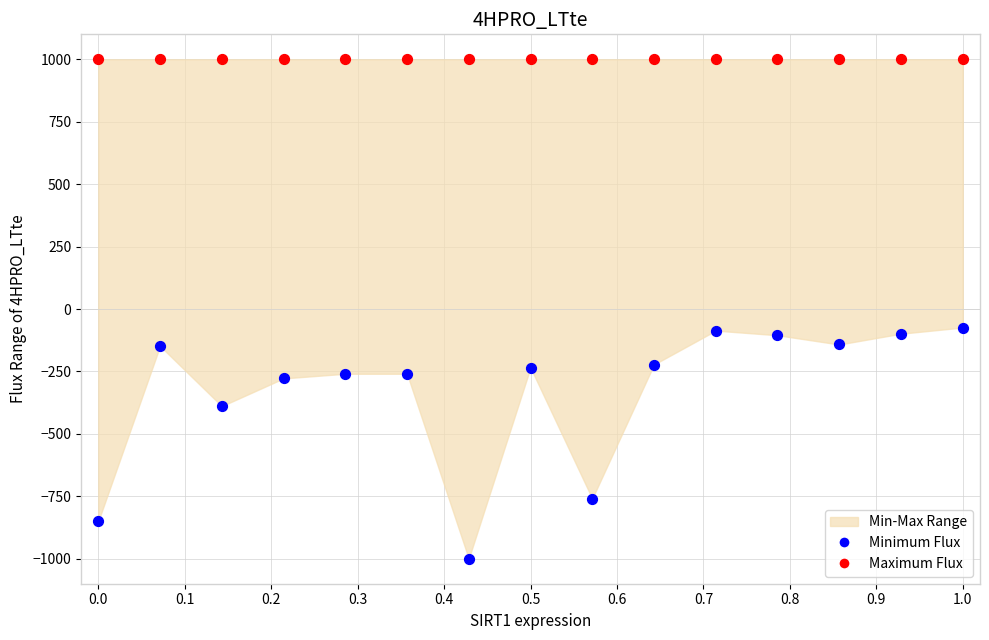

Which series contains the highest Y value?

Maximum Flux